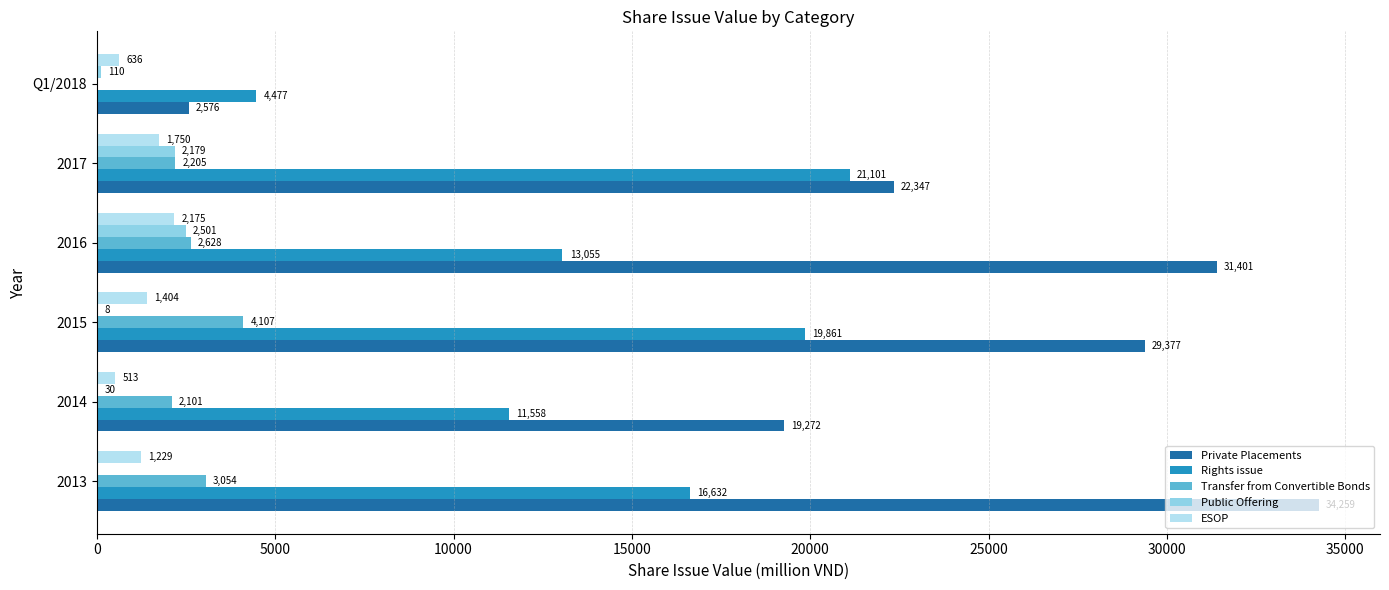

What value does the Transfer from Convertible Bonds series have at 2014?

2100.9